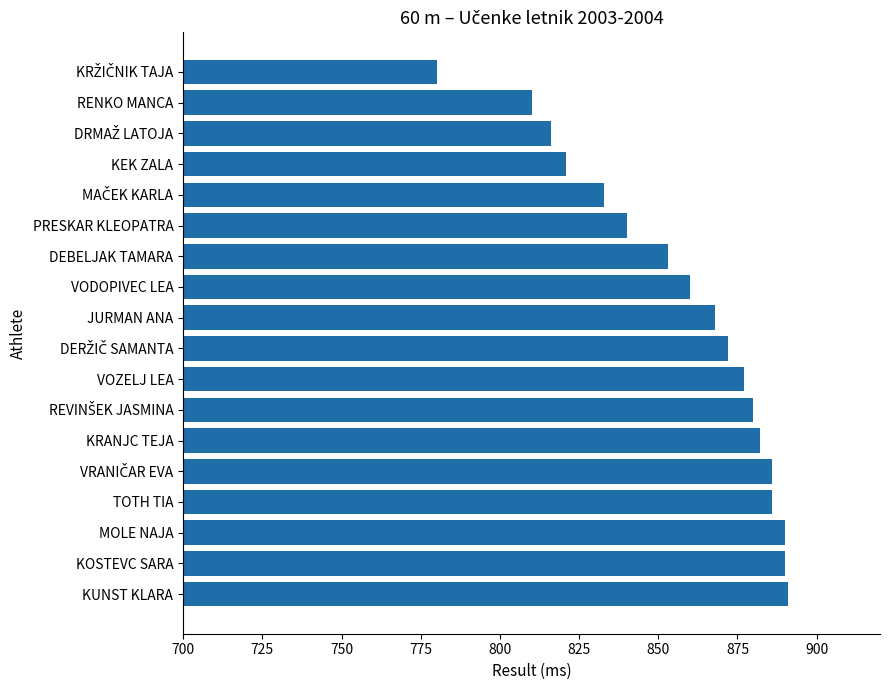

What is the maximum value shown in the chart?

891